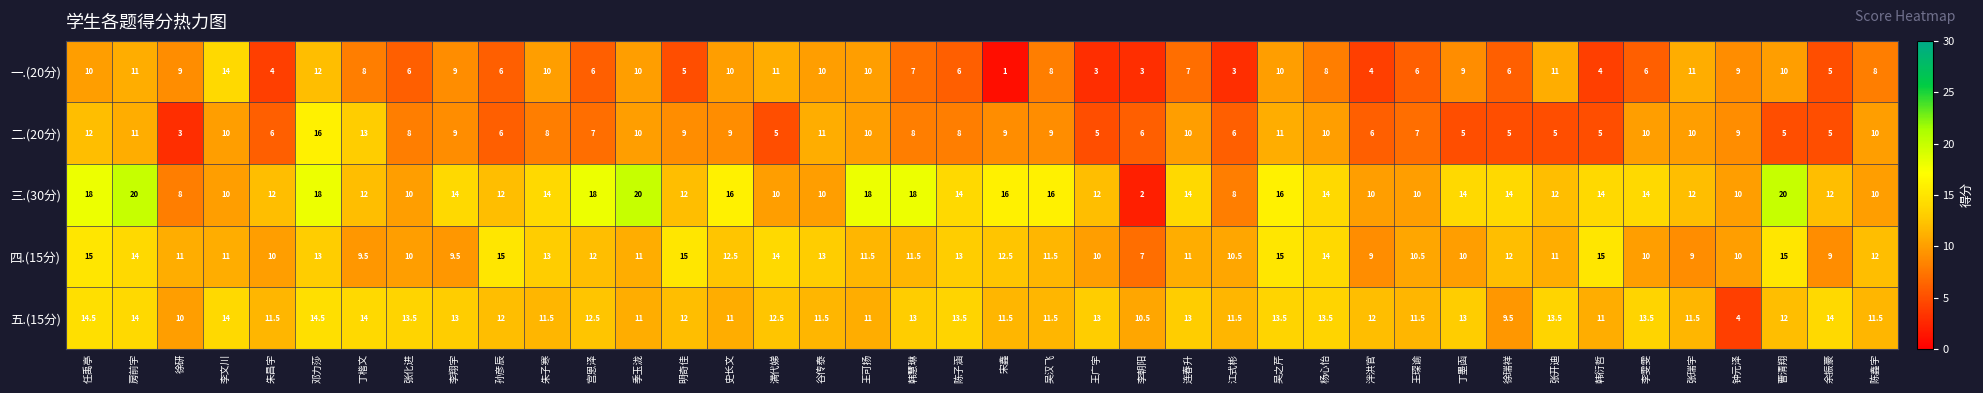

What is the sum of all 三.(30分) values?

534.0